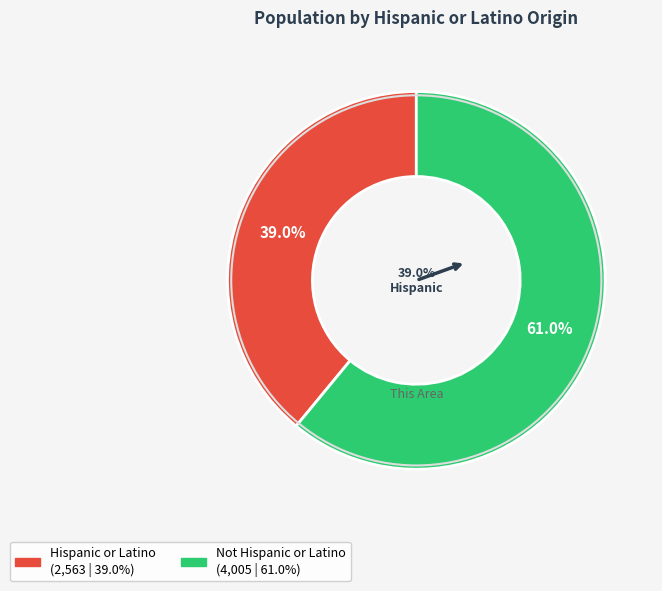

What percentage is the Hispanic or Latino slice, to the nearest percent?

39%